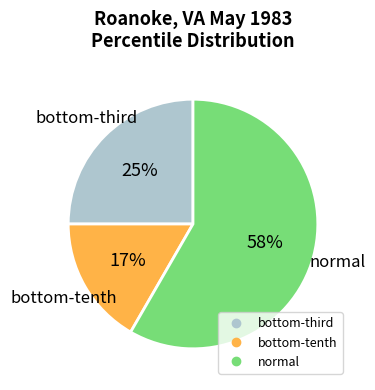

Is there a majority slice in this chart?

Yes